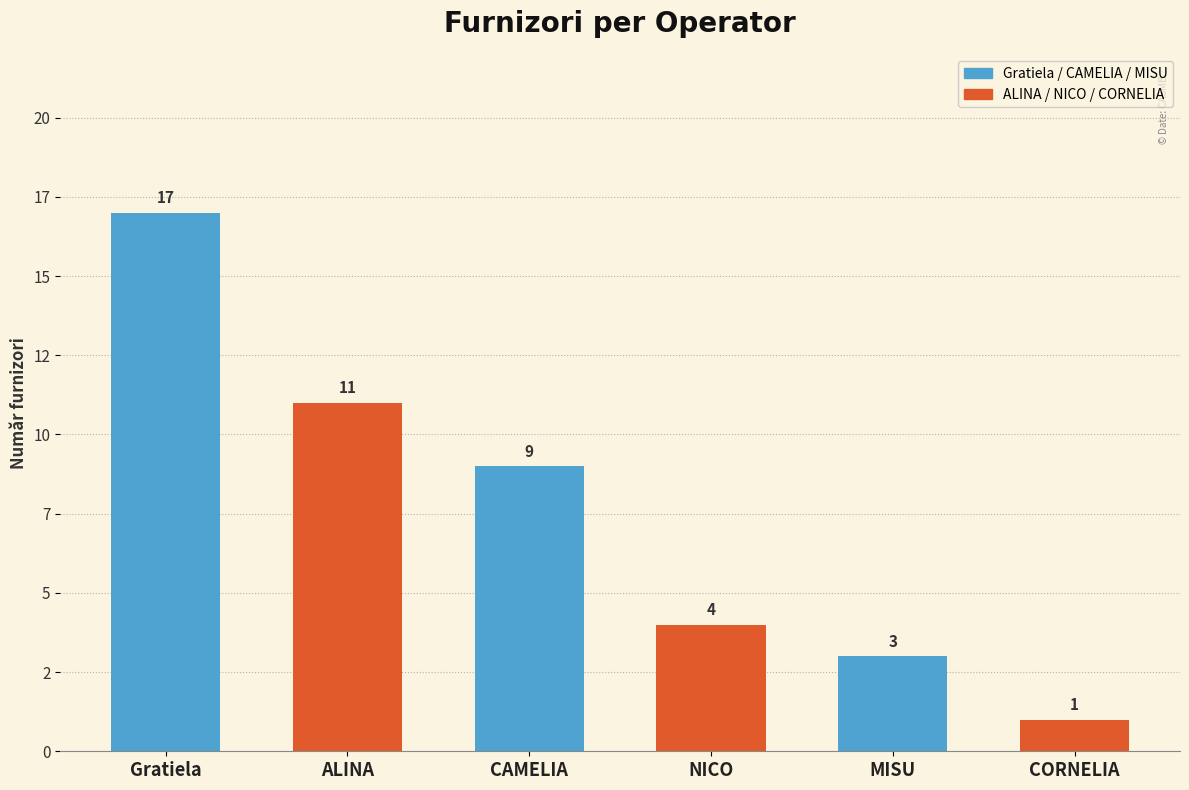

Where is the data nearest to the value 9?

CAMELIA